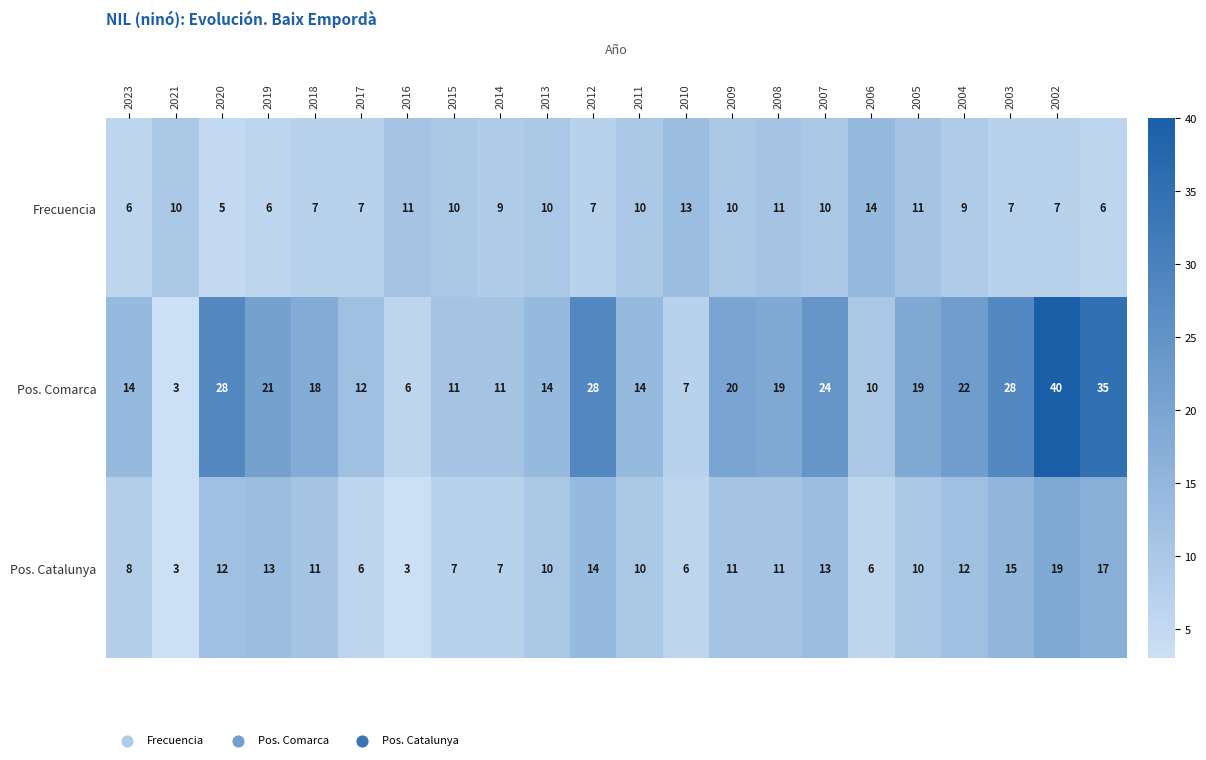

Which series has the largest total across all categories?

Pos. Comarca